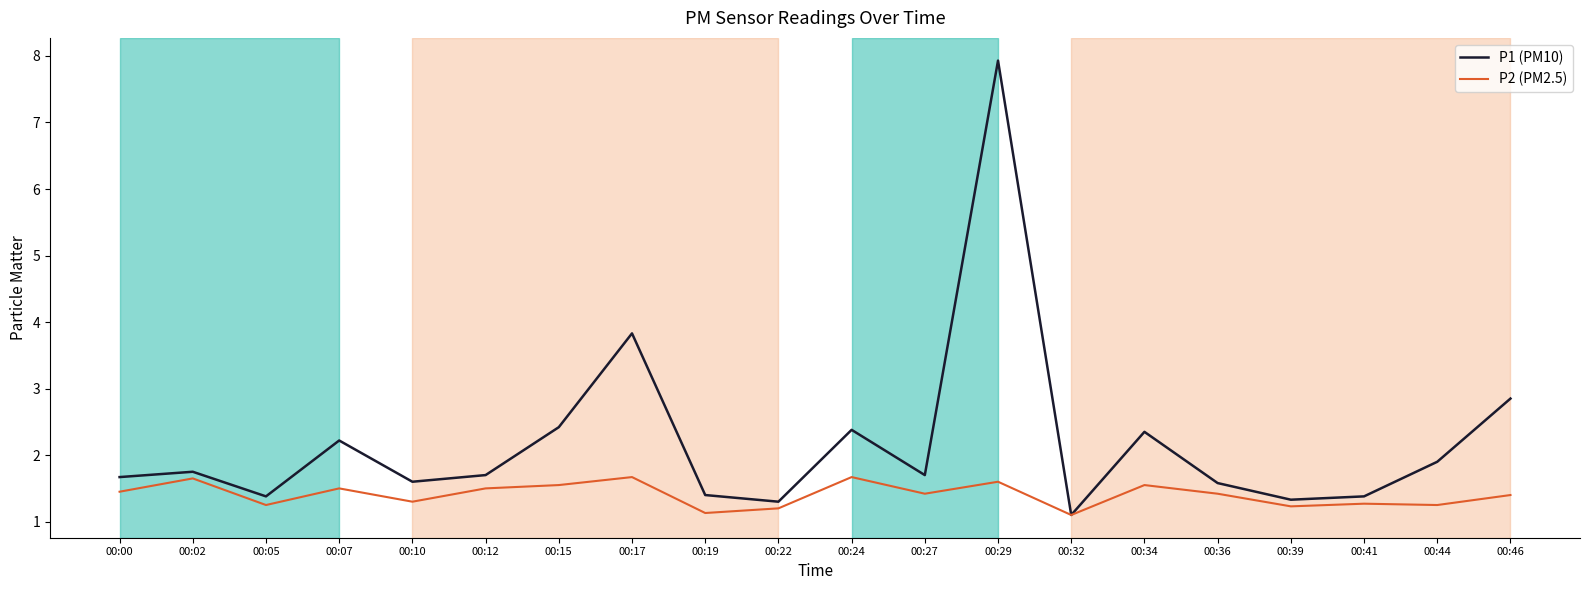

Is it true that P1 (PM10) equals 4.2 at 00:24?

False